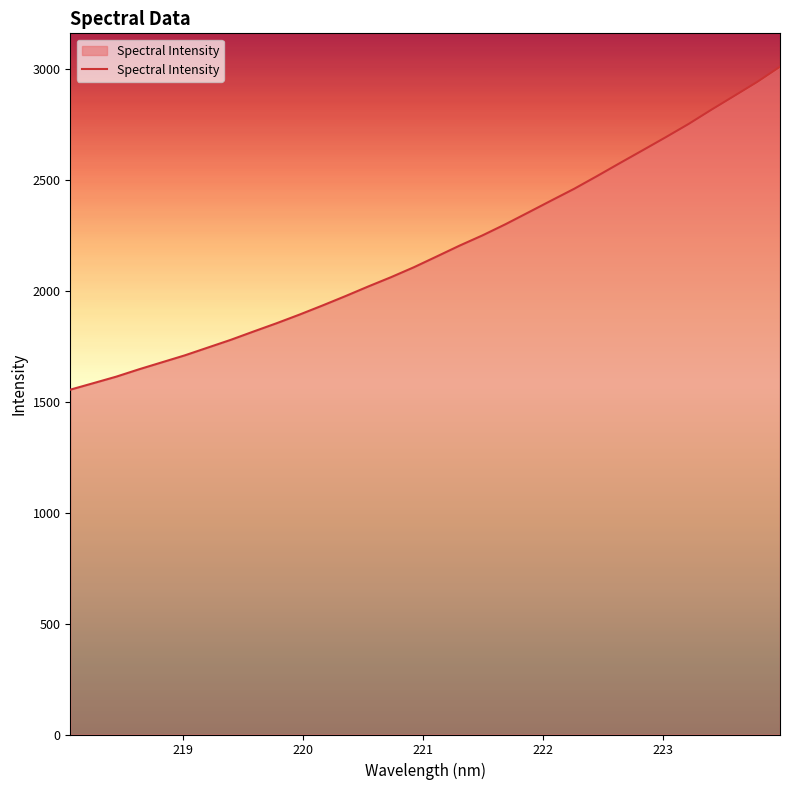

What is the smallest value displayed?

1554.2